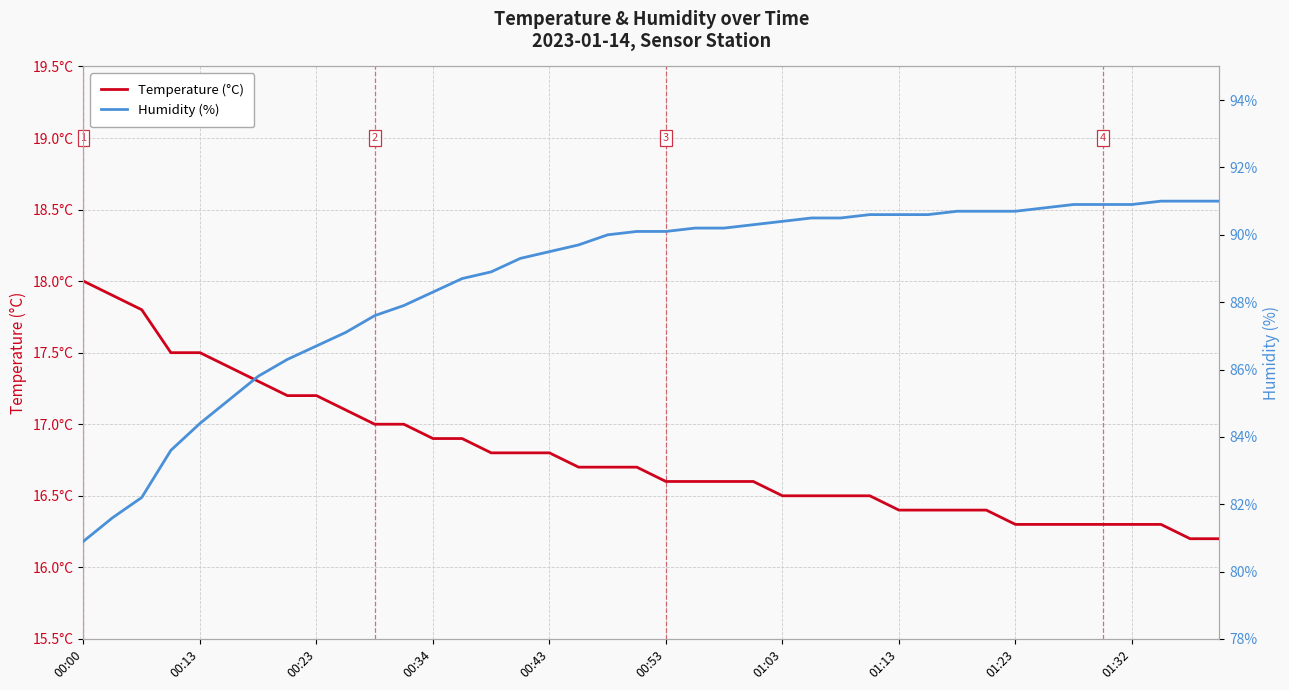

Which series changed the most between 00:23 and 00:43?

Humidity (%)